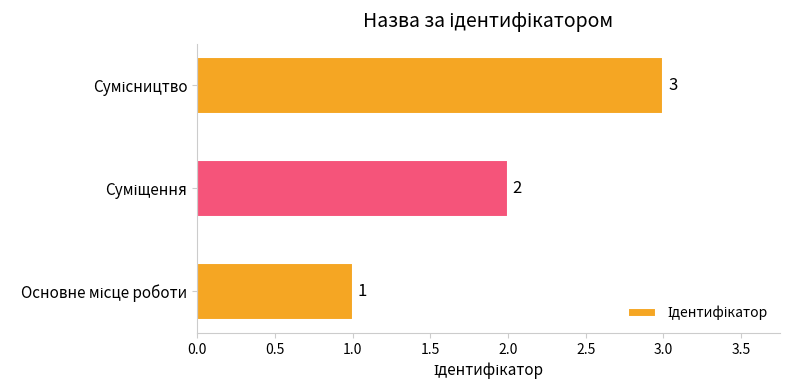

What is the greatest value displayed?

3